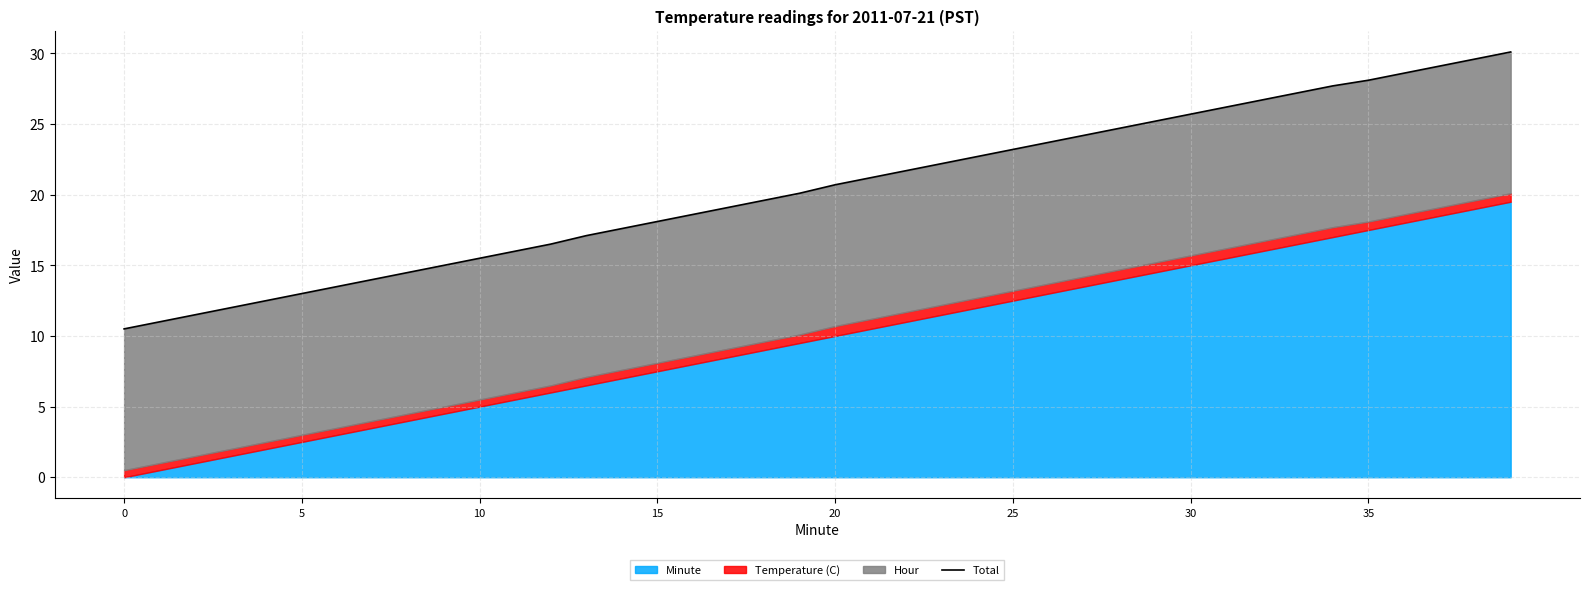

How many lines are shown in the chart?

1